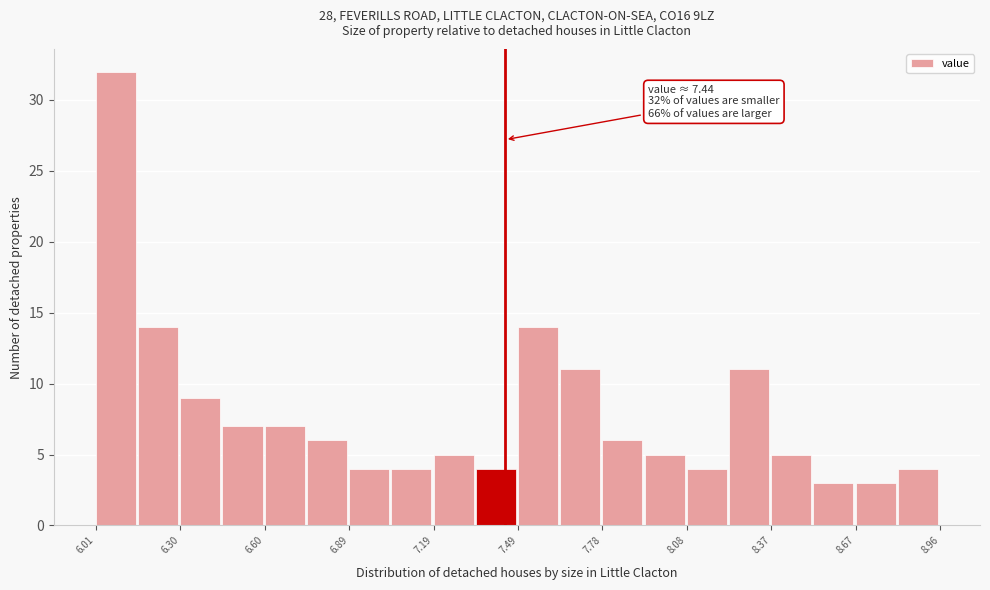

Read against the x-axis, roughly where is the centre of the tallest bar?

6.10